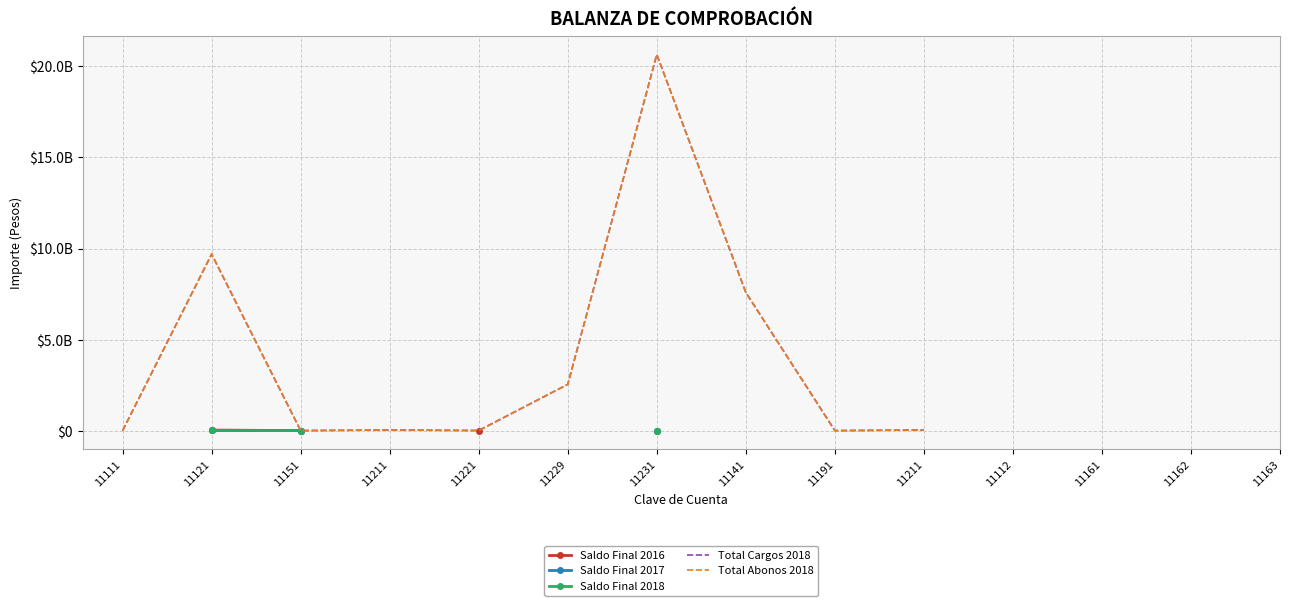

How many lines are shown in the chart?

5